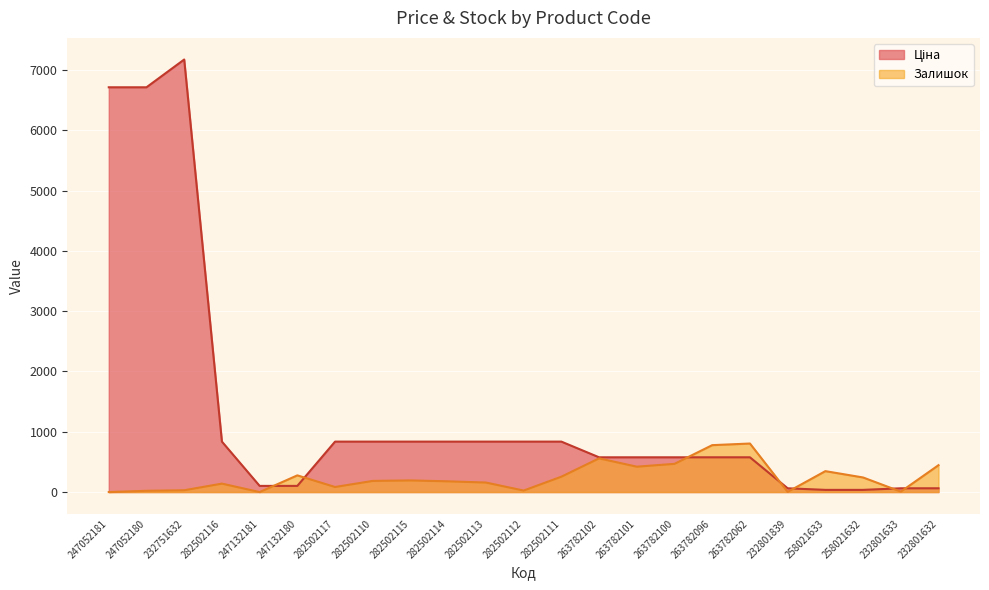

How many lines are shown in the chart?

2